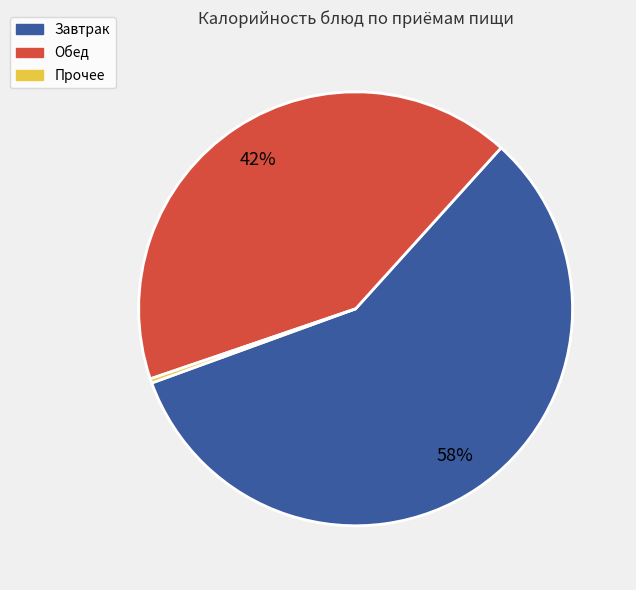

Is there any slice that represents more than half of the pie?

Yes